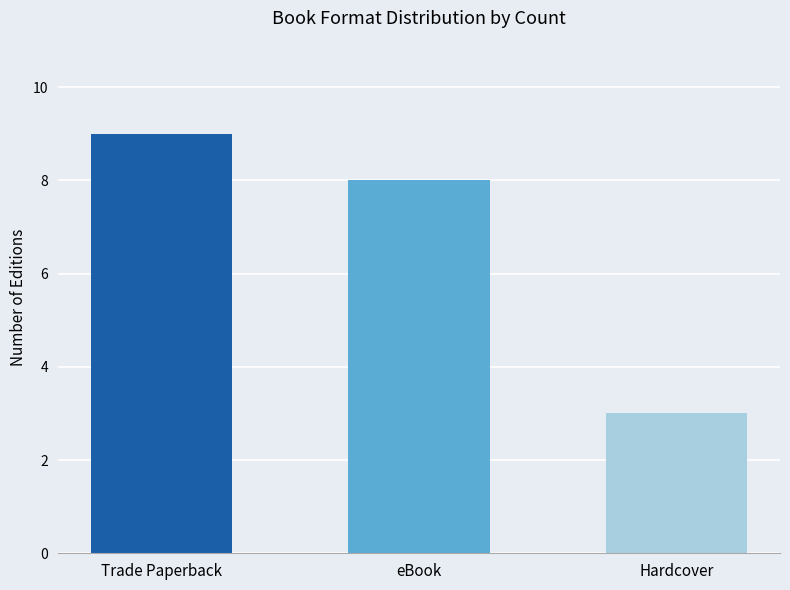

At which label does the data first exceed 8?

Trade Paperback